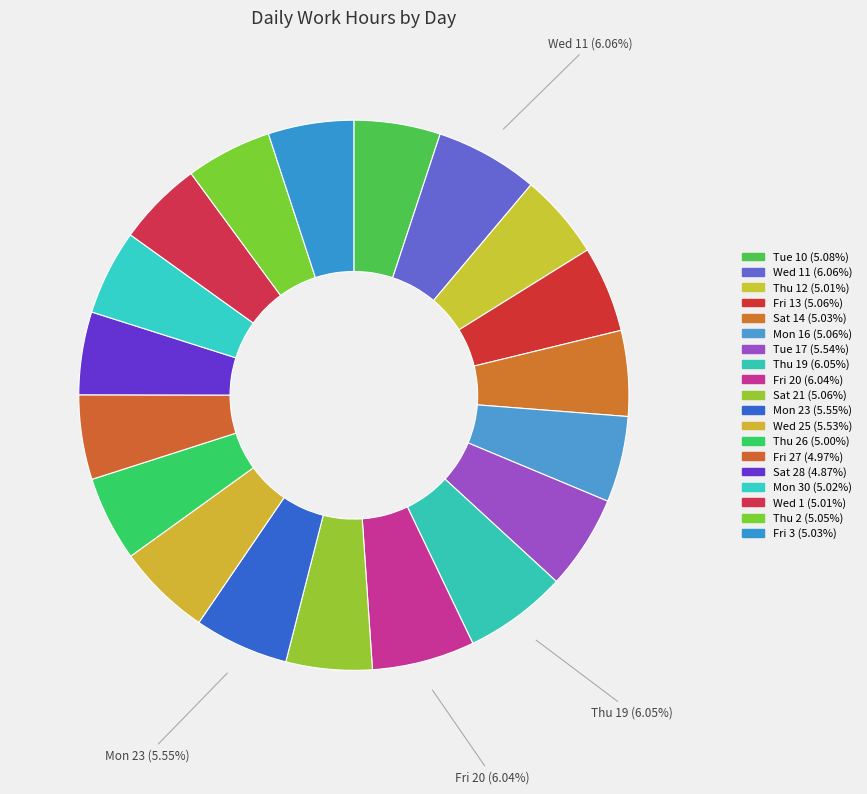

Which slice is the smallest?

Sat 28